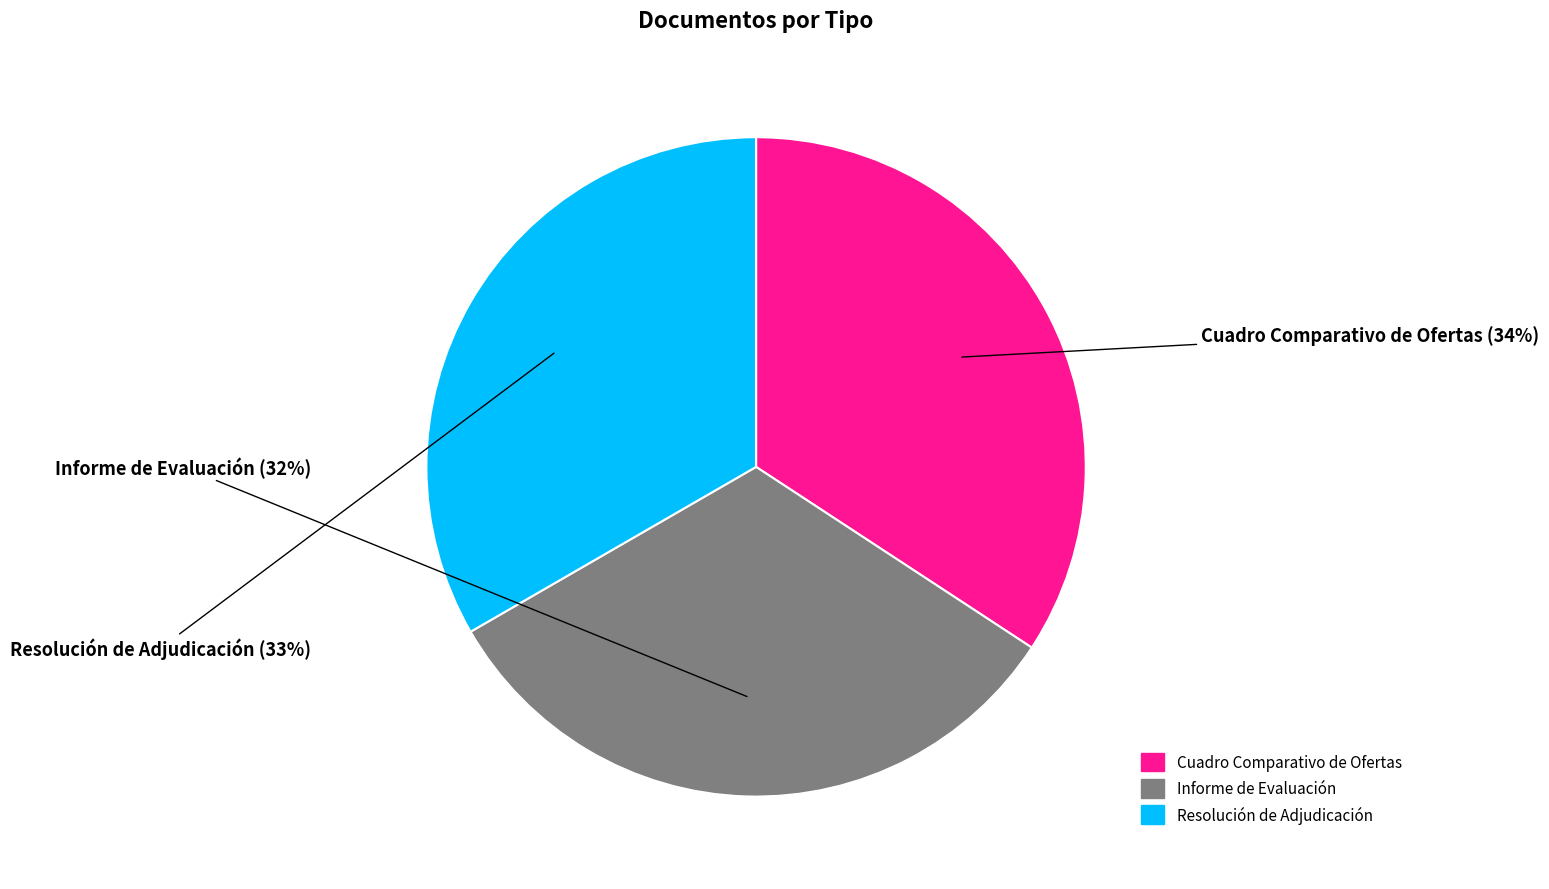

Which category has the biggest portion of the pie?

Cuadro Comparativo de Ofertas